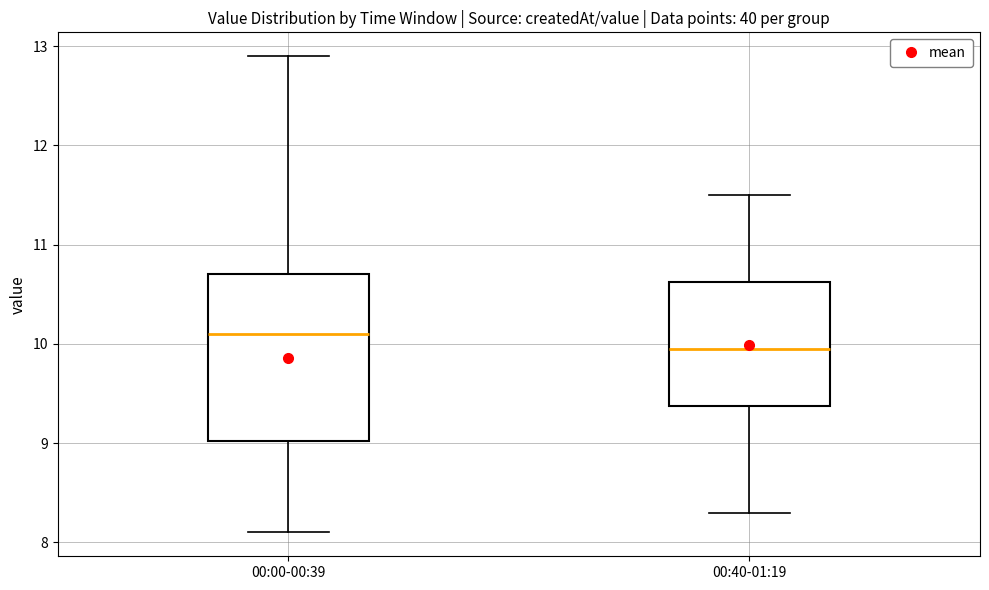

Reading left to right, read every box against the y-axis: the position of its median line, the range the box covers, and the ends of its whiskers. The values are not printed on the chart, so give them approximately, as read against the axis.

00:00-00:39: median 10.1, box 9.0 to 10.7, whiskers 8.1 to 12.9
00:40-01:19: median 10.0, box 9.4 to 10.6, whiskers 8.3 to 11.5